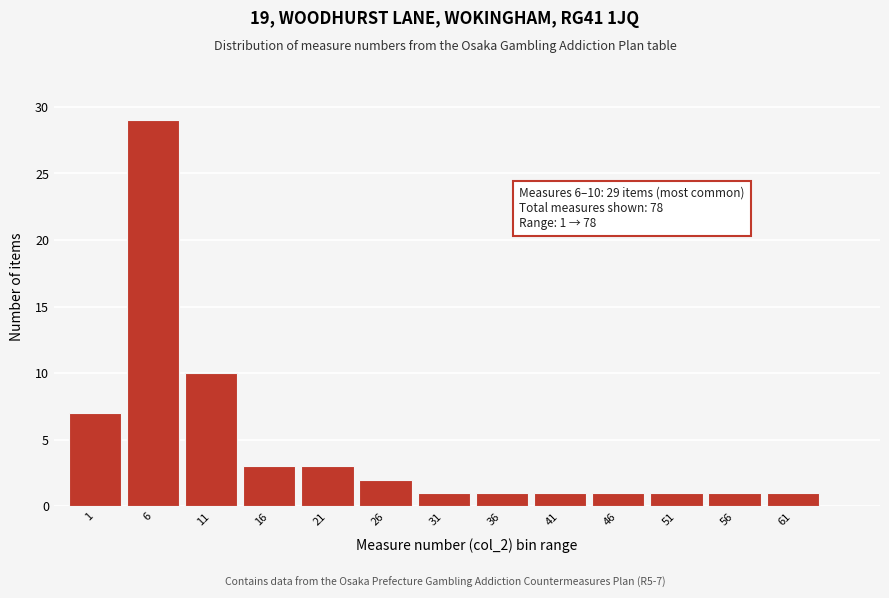

Reading right to left, transcribe all the data shown in this chart.

1	1	1	1	1	1	1	2	3	3	10	29	7